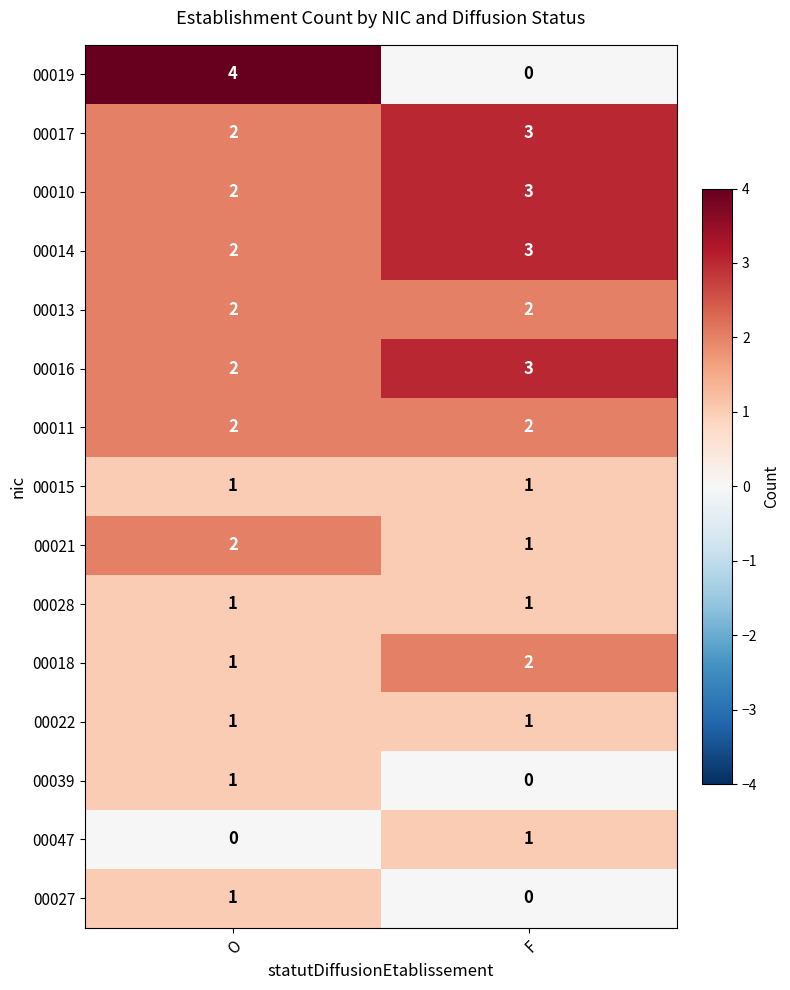

Reading right to left, extract all data points from this chart.

00019: F=0	O=4
00017: F=3	O=2
00010: F=3	O=2
00014: F=3	O=2
00013: F=2	O=2
00016: F=3	O=2
00011: F=2	O=2
00015: F=1	O=1
00021: F=1	O=2
00028: F=1	O=1
00018: F=2	O=1
00022: F=1	O=1
00039: F=0	O=1
00047: F=1	O=0
00027: F=0	O=1